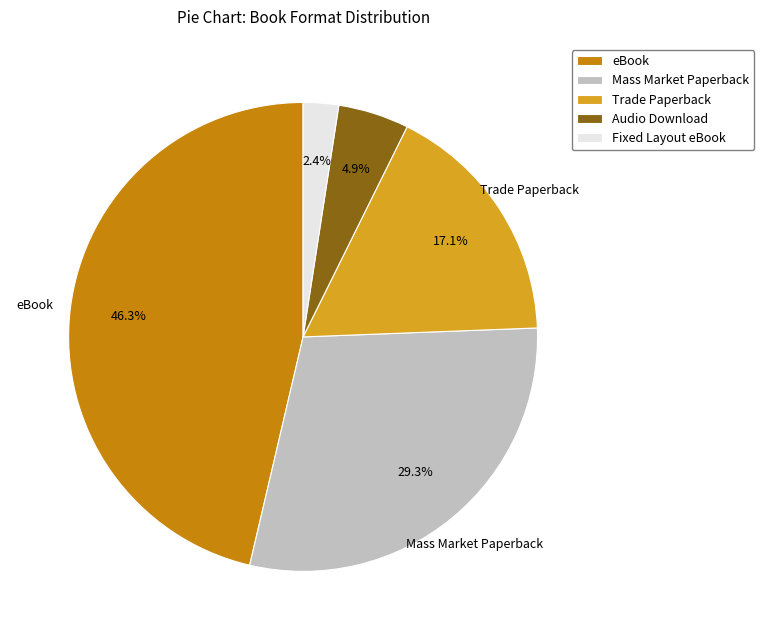

Does Fixed Layout eBook account for over 50% of the chart?

No